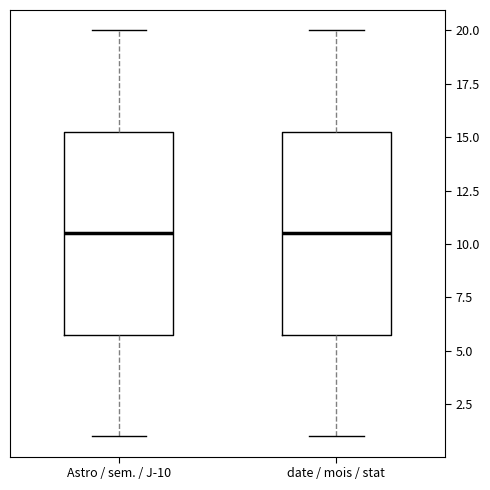

Reading left to right, read every box against the y-axis: the position of its median line, the range the box covers, and the ends of its whiskers. The values are not printed on the chart, so give them approximately, as read against the axis.

Astro / sem. / J-10: median 10.5, box 6.0 to 15.5, whiskers 1.0 to 20.0
date / mois / stat: median 10.5, box 6.0 to 15.5, whiskers 1.0 to 20.0